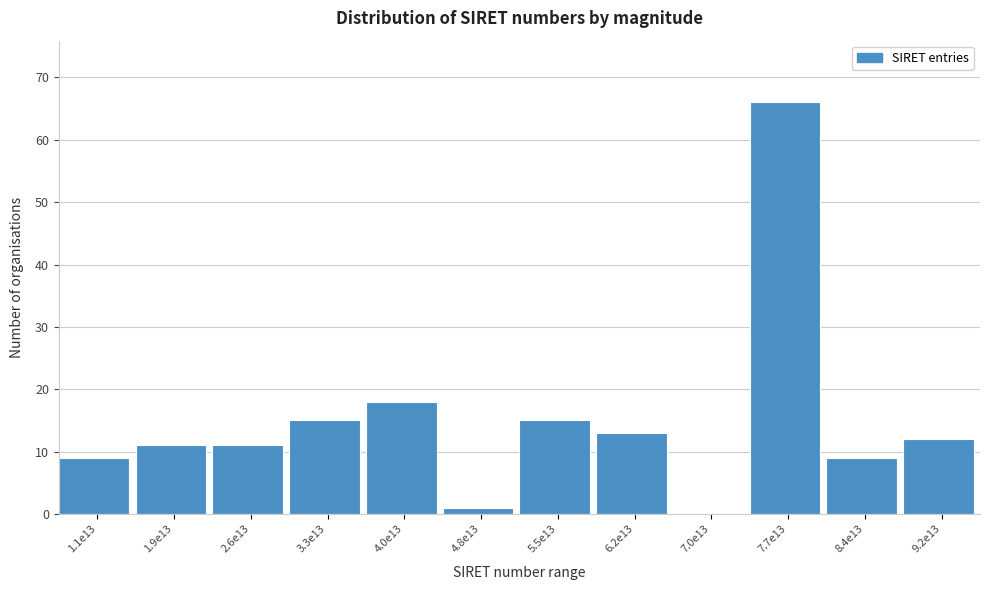

Reading left to right, extract all data points from this chart.

1.1e13=9	1.9e13=11	2.6e13=11	3.3e13=15	4.0e13=18	4.8e13=1	5.5e13=15	6.2e13=13	7.0e13=0	7.7e13=66	8.4e13=9	9.2e13=12